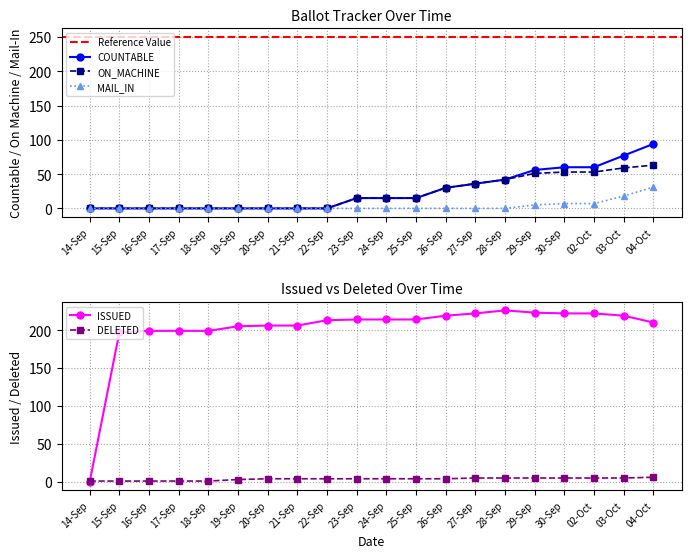

What is the label of the 12th point from the left?

25-Sep